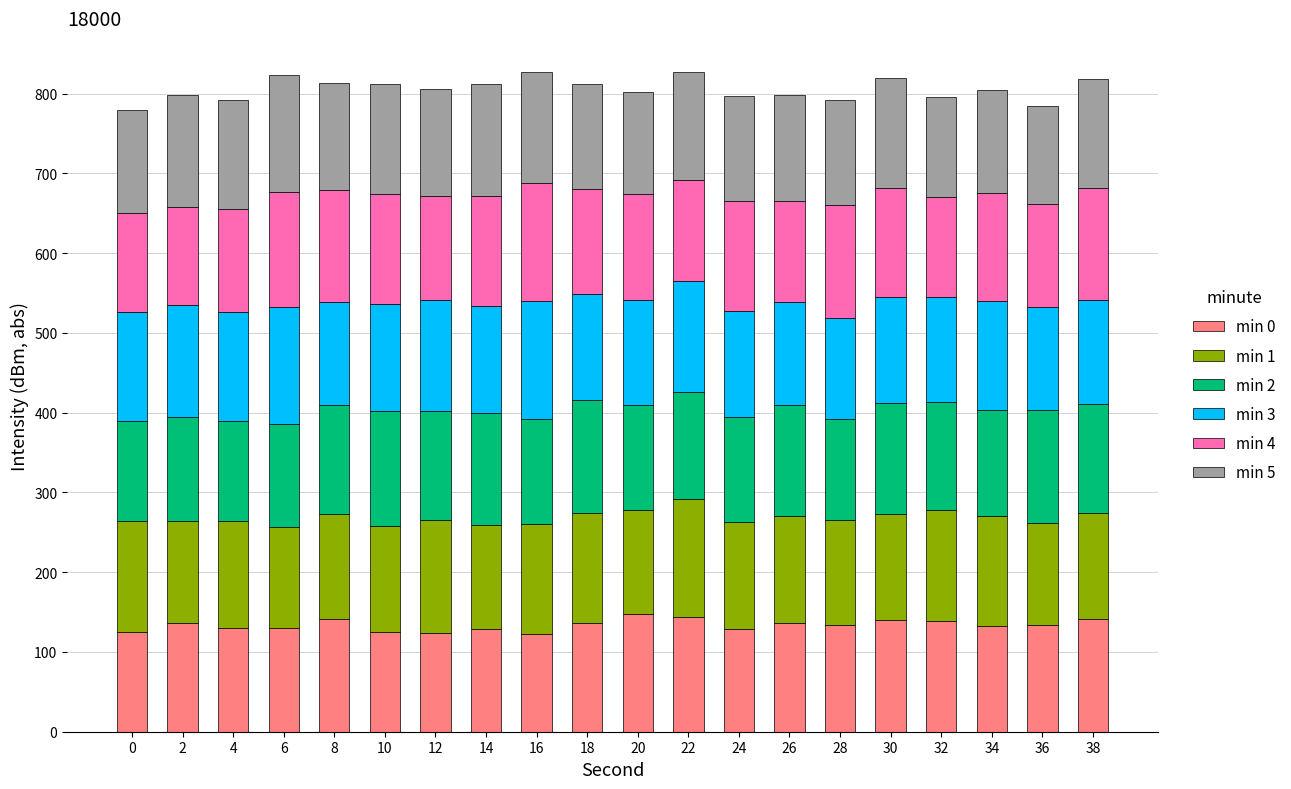

What is the total value across all series at 20?

802.1